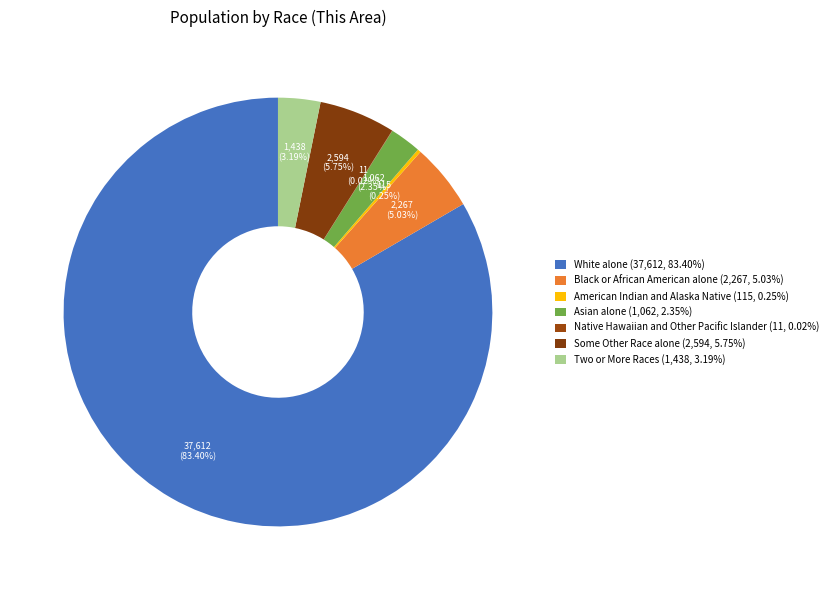

Which slice represents more than half of the pie?

White alone